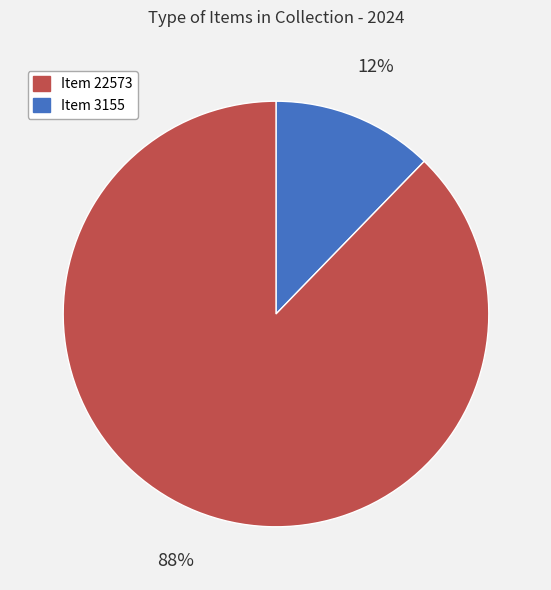

Is there a majority slice in this chart?

Yes